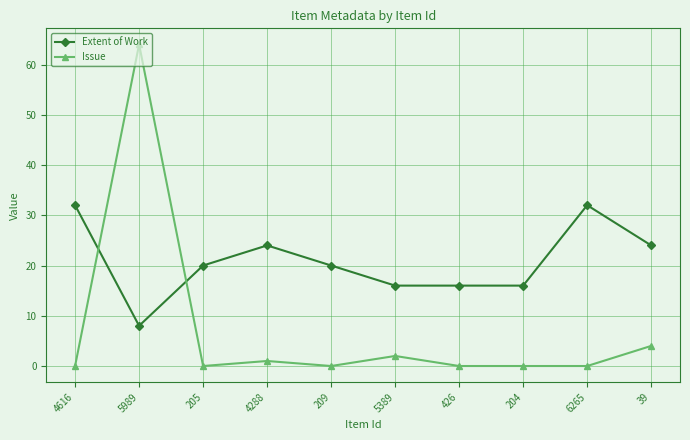

At 4288, list the series in order from smallest to largest.

Issue, Extent of Work